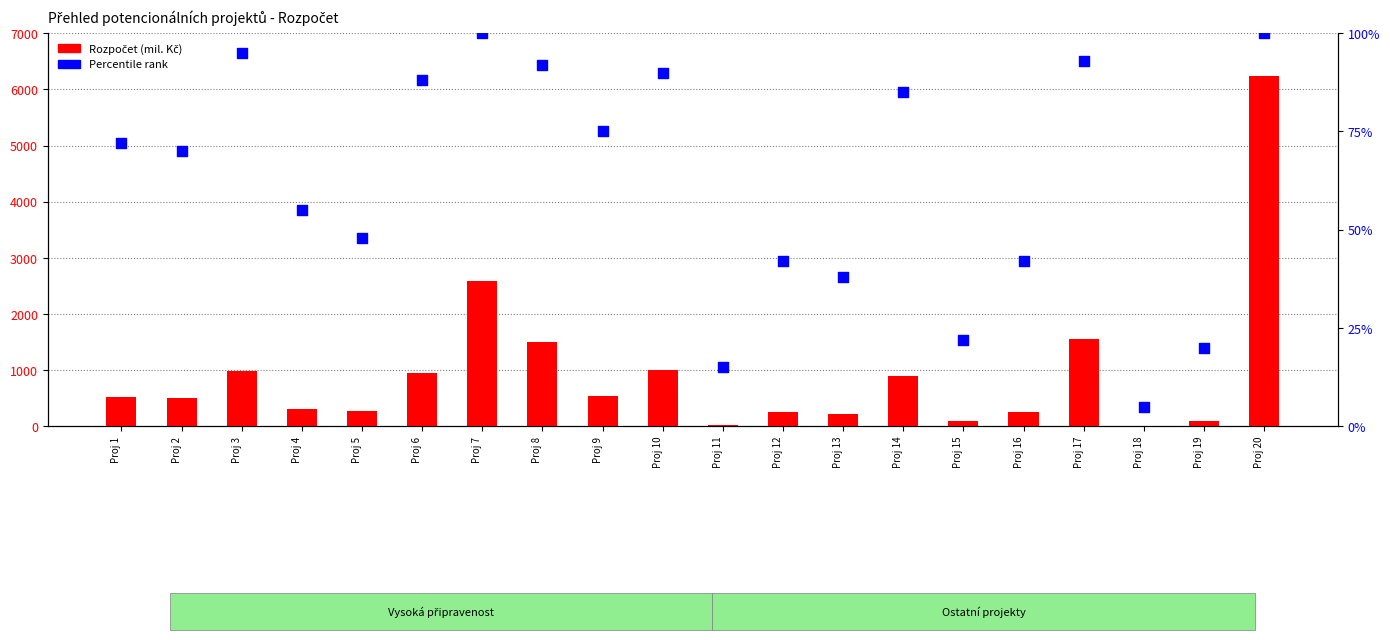

Is the value of Percentile rank at Proj 16 greater than the value of Rozpočet (mil. Kč) at Proj 2?

No